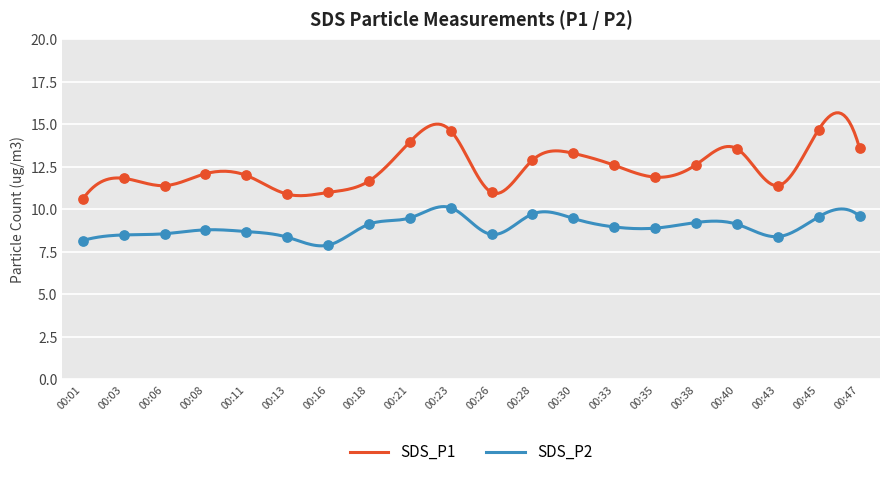

At how many categories does at least one series exceed 9?

20